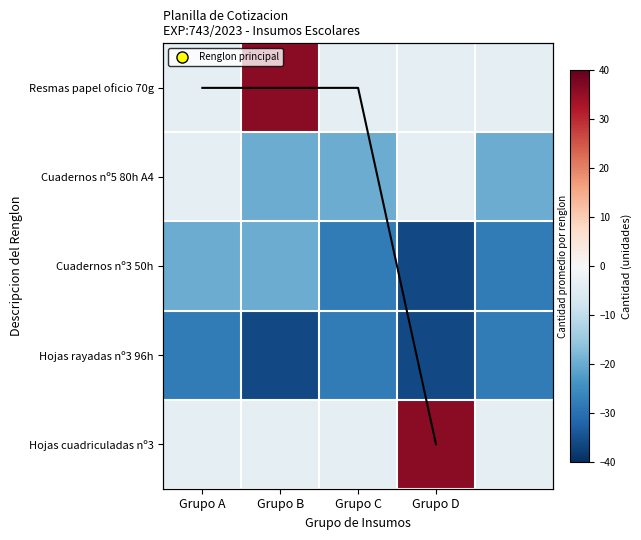

How many Renglon_2 values are between -20 and -4?

5